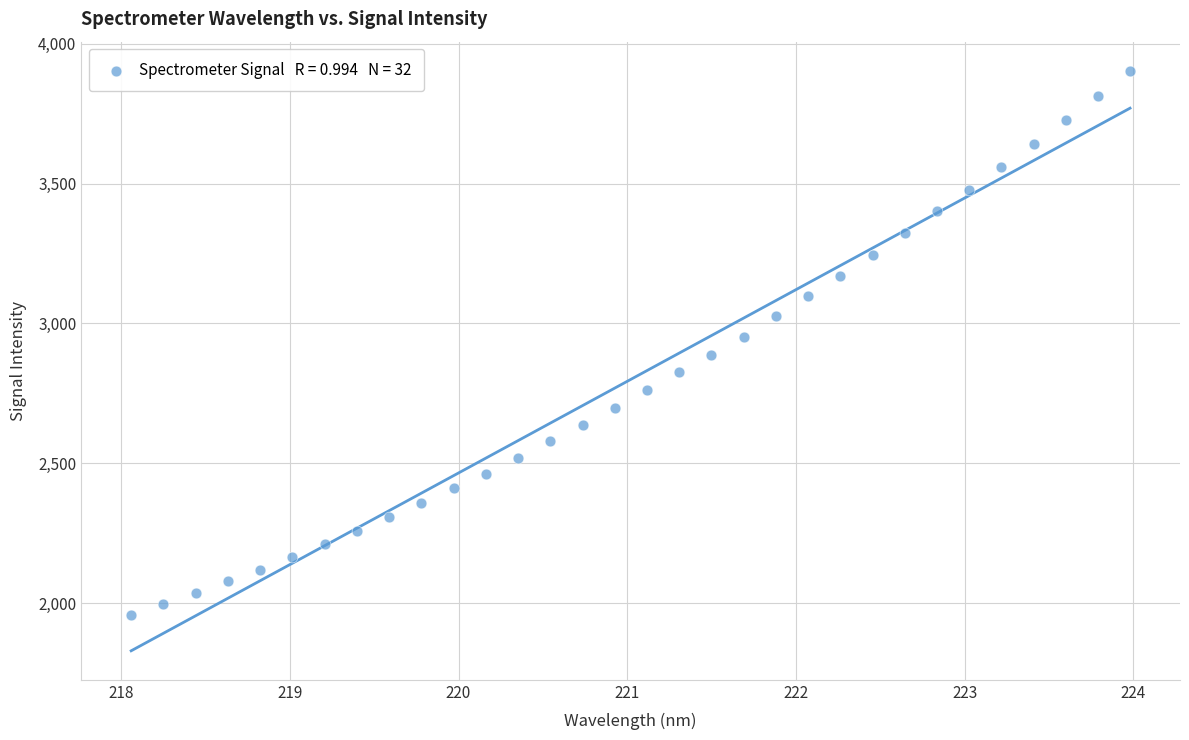

What is the range of Y values (max minus min)?

1944.6